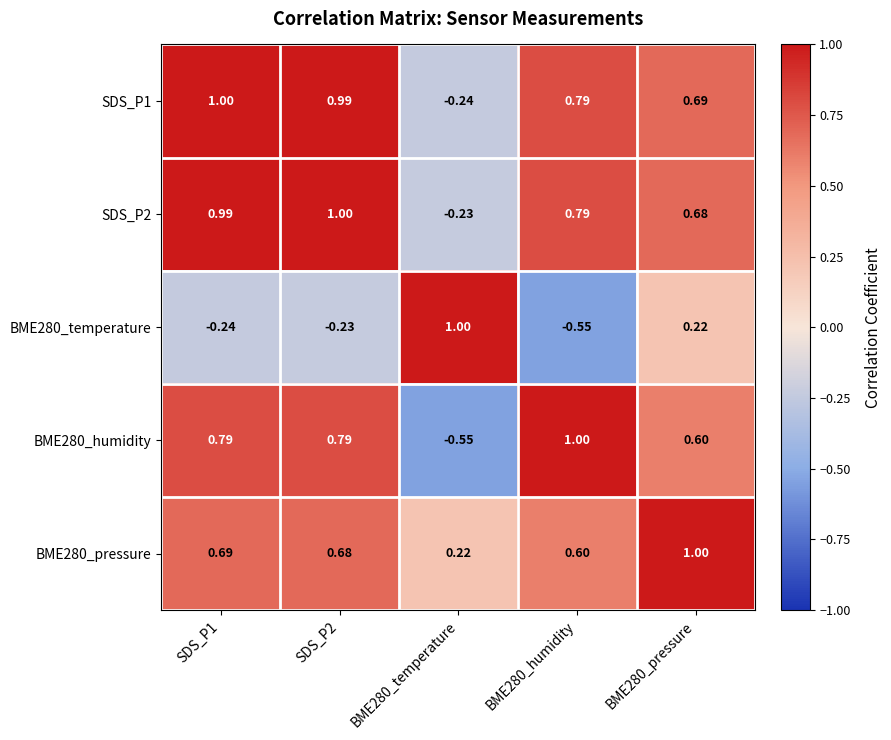

Is the value of SDS_P2 at BME280_humidity greater than the value of SDS_P1 at BME280_pressure?

Yes